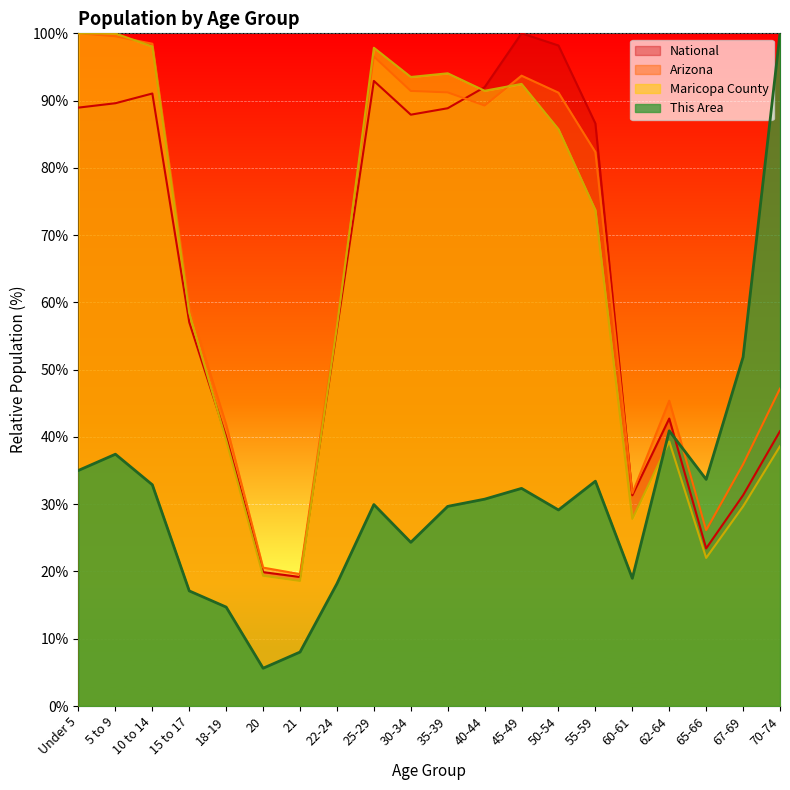

Which series ends up on top after the final intersection of National and Maricopa County?

National